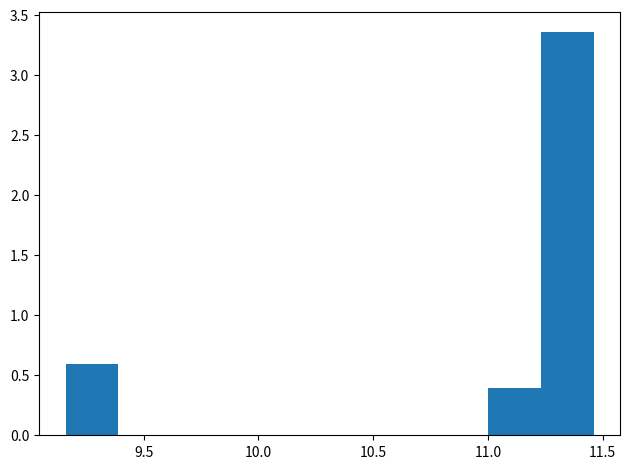

Reading left to right, list every bar in this chart as the range it spans on the x-axis followed by its height. Neither the bar edges nor the heights are printed on the chart, so give them approximately, as read against the axes.

9.16 to 9.39: 0.60
9.39 to 9.62: 0
9.62 to 9.85: 0
9.85 to 10.08: 0
10.08 to 10.31: 0
10.31 to 10.54: 0
10.54 to 10.77: 0
10.77 to 11.00: 0
11.00 to 11.23: 0.40
11.23 to 11.46: 3.35